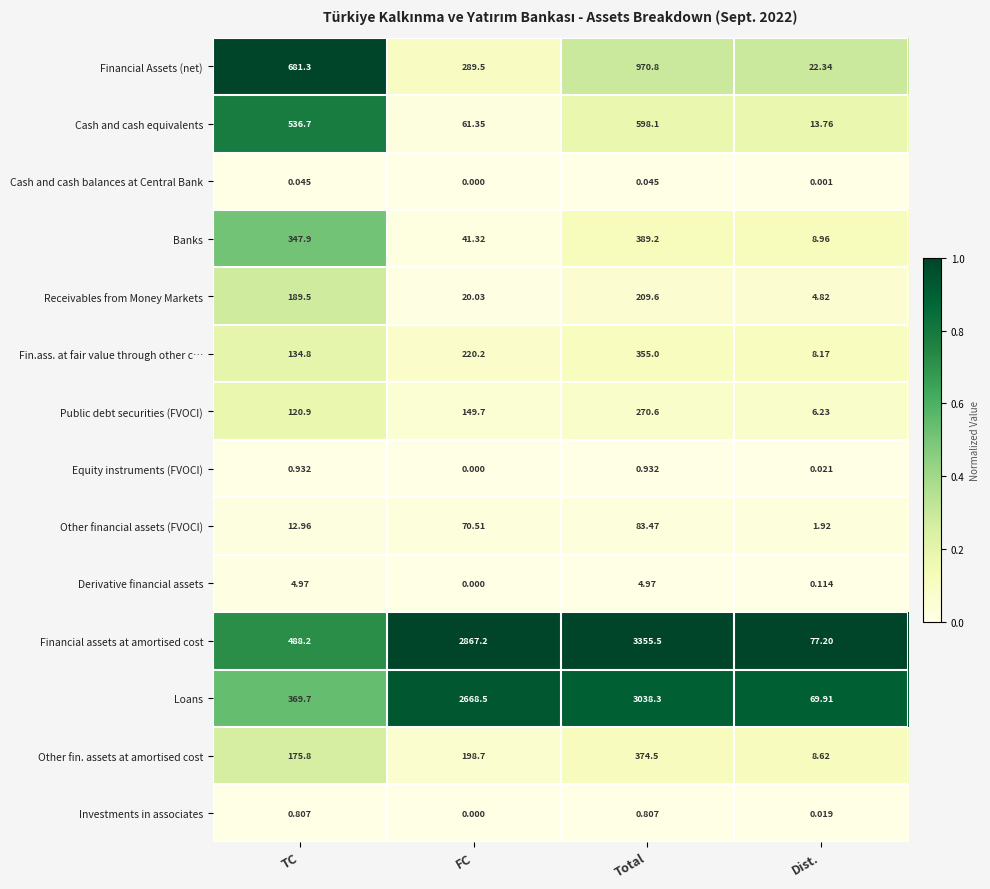

Which series has the largest total across all categories?

Financial assets at amortised cost